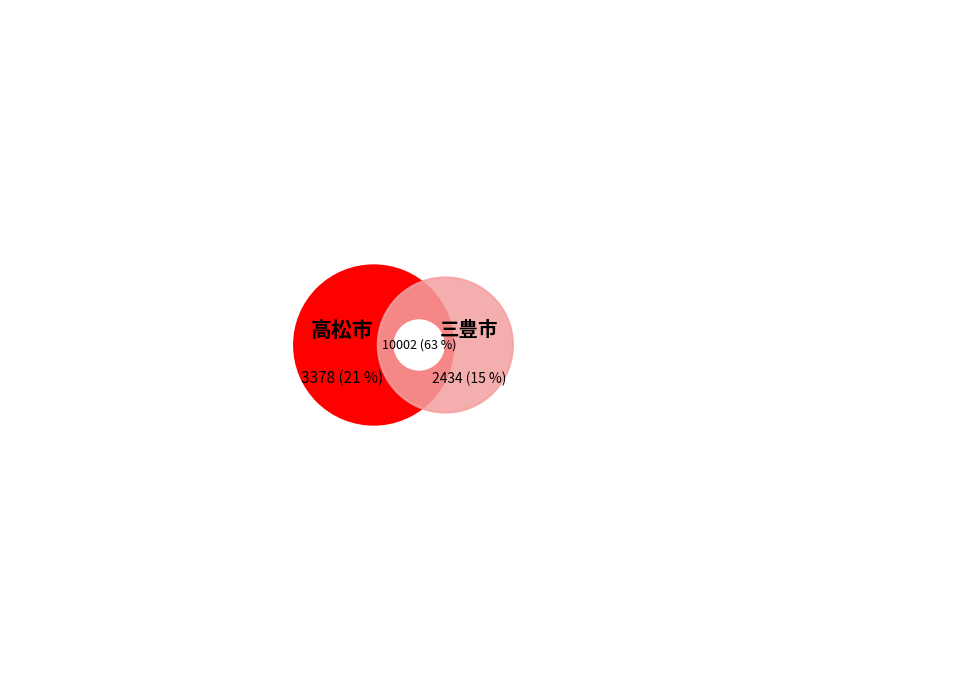

What is the largest slice in the pie chart?

高松市